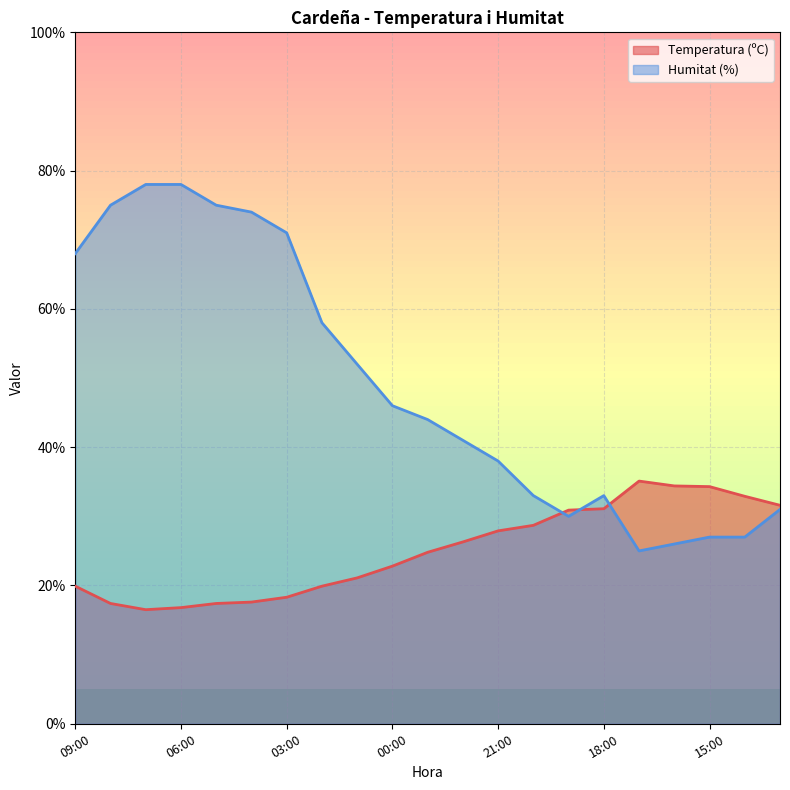

The value of Temperatura (ºC) at 07:00 is 16.5. True or false?

True